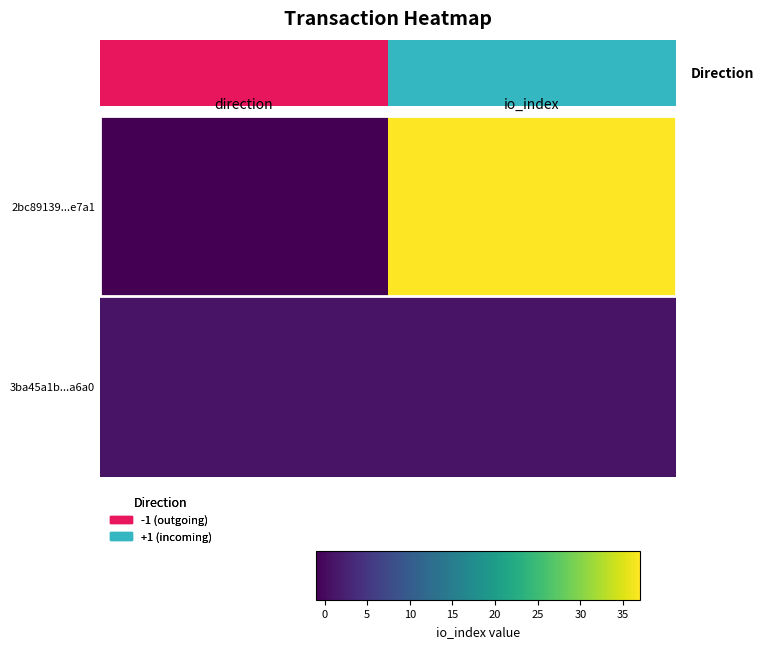

How many positive values does the 2bc89139...e7a1 series have?

1